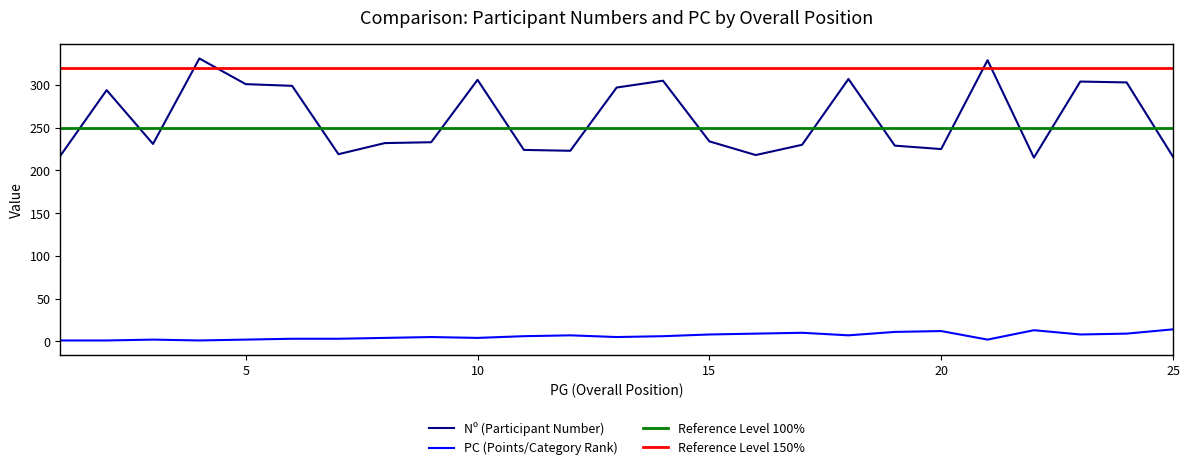

What is the smallest value displayed?

1